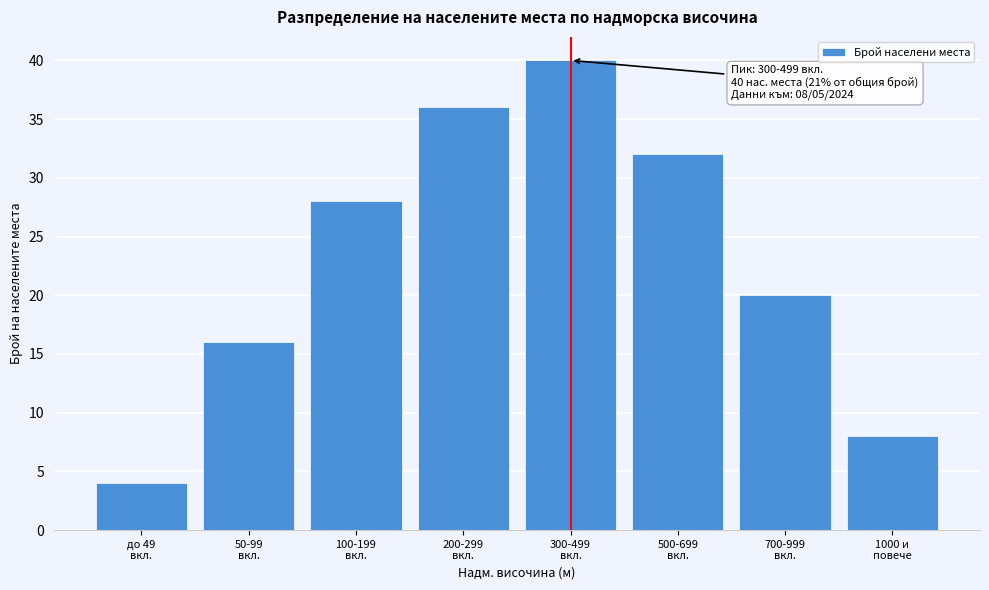

Reading left to right, what are all the values shown in this chart?

4	16	28	36	40	32	20	8